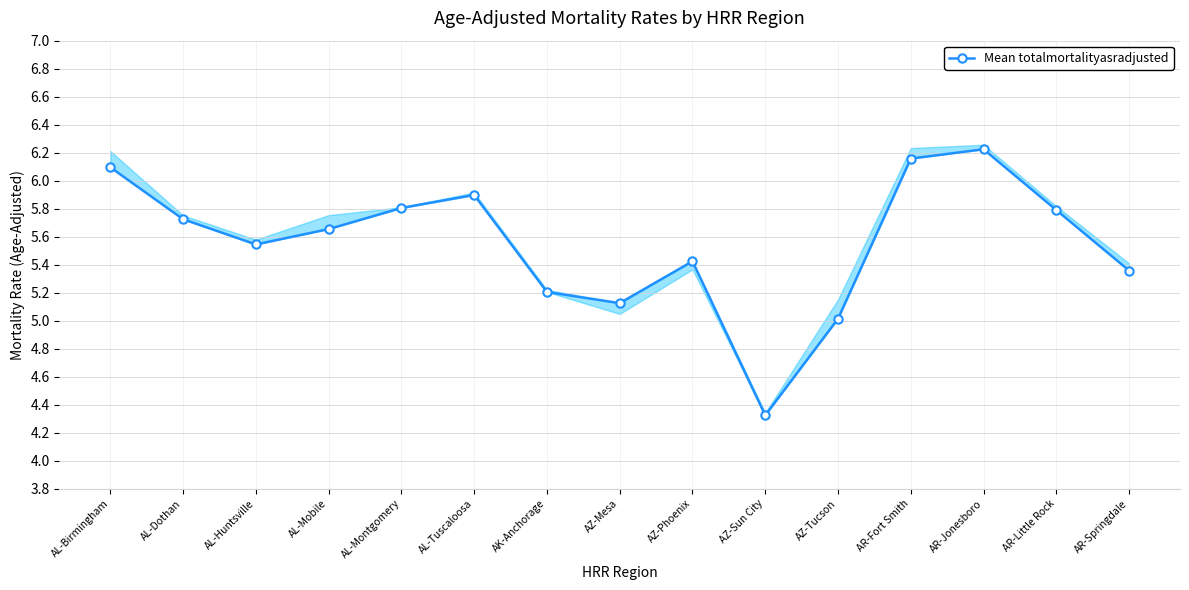

Which has a higher value, AL-Dothan or AZ-Tucson?

AL-Dothan